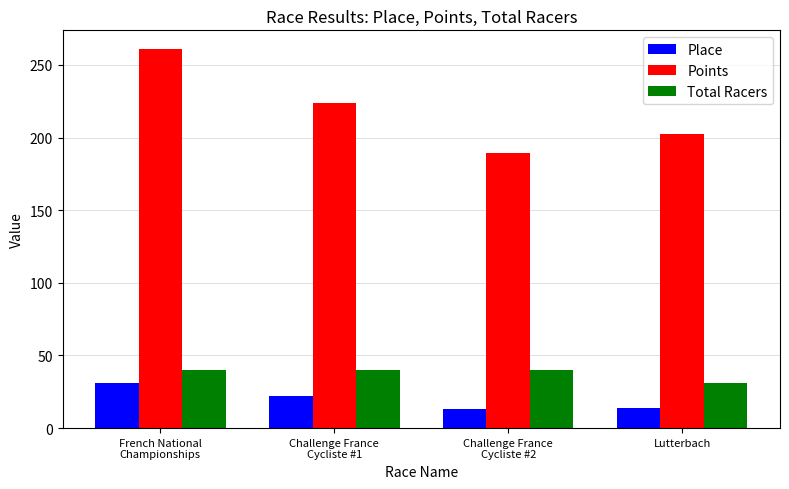

Which series has the widest spread of values?

Points